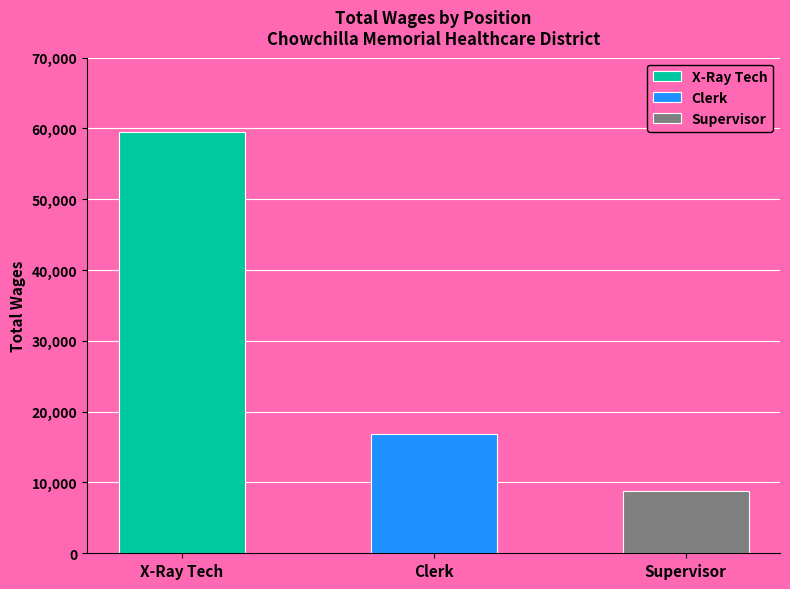

True or false: the data shows 97730 at X-Ray Tech.

False